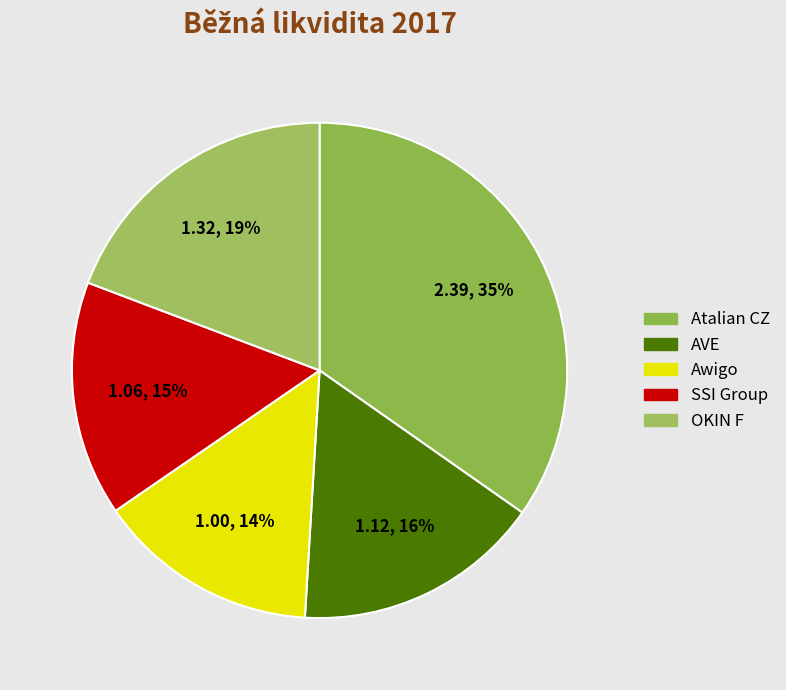

What is the change in value from Awigo to SSI Group?

+0.1